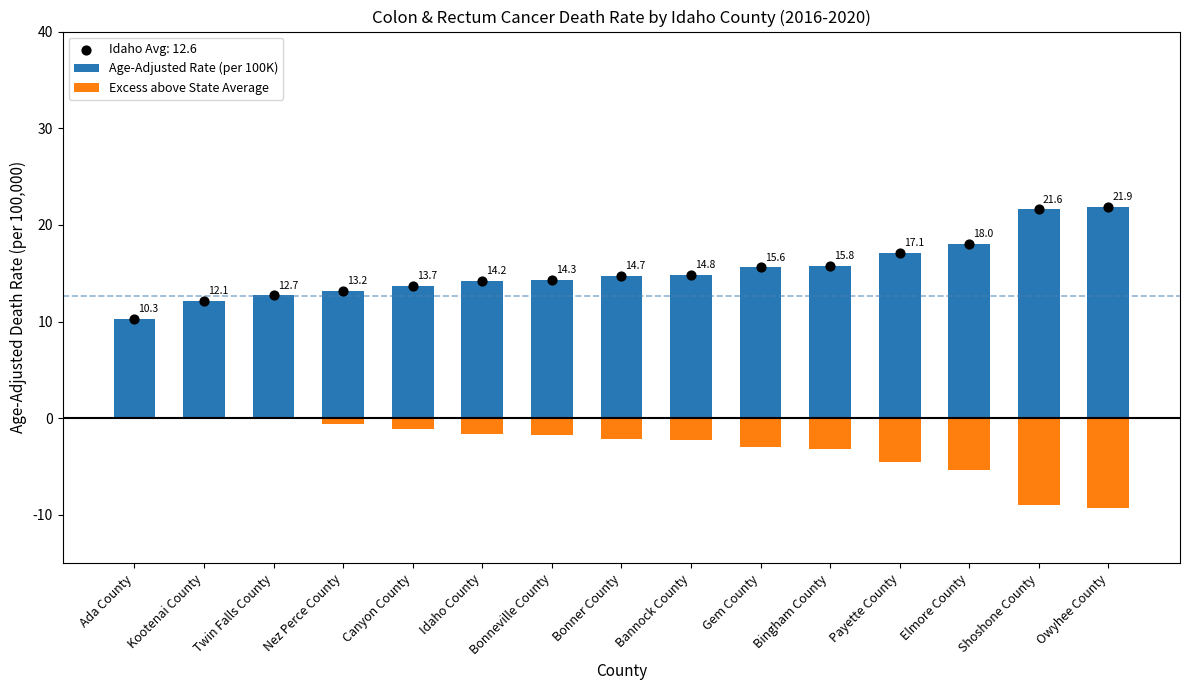

Which series has the largest Y range (max minus min)?

Age-Adjusted Rate (per 100K)